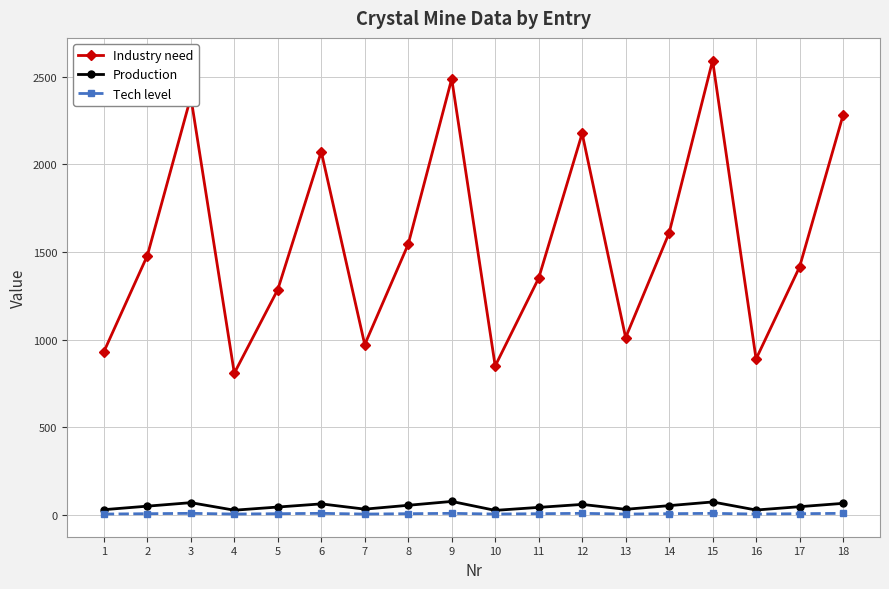

At which category is the sum across all series the highest?

15